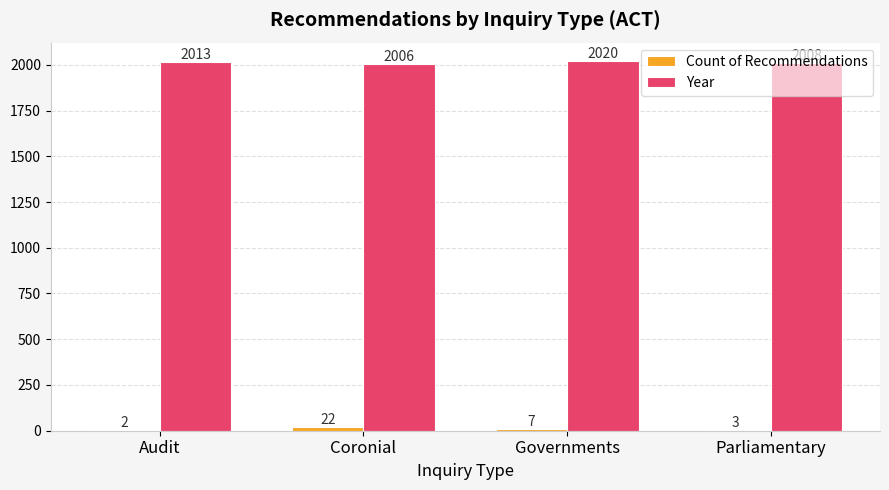

Is it true that Year equals 2013 at Audit?

True